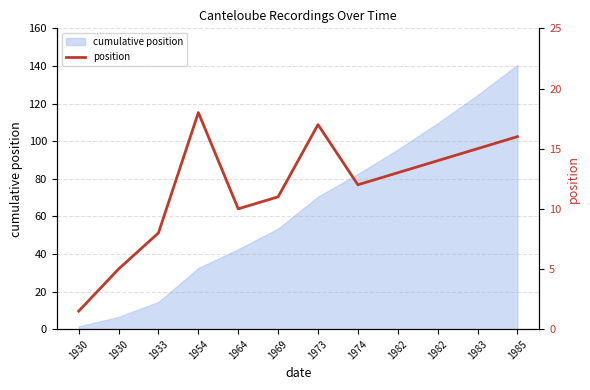

How many values exceed 13?

5